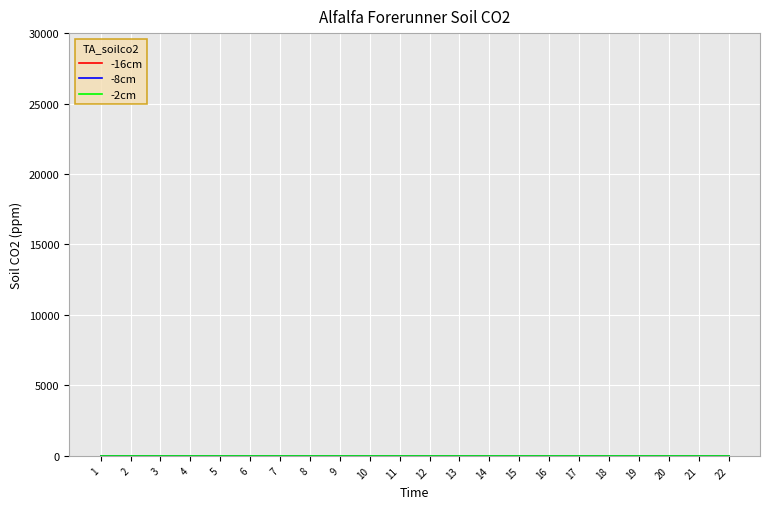

Rank the series at 13 from highest to lowest value.

-2cm, -16cm, -8cm